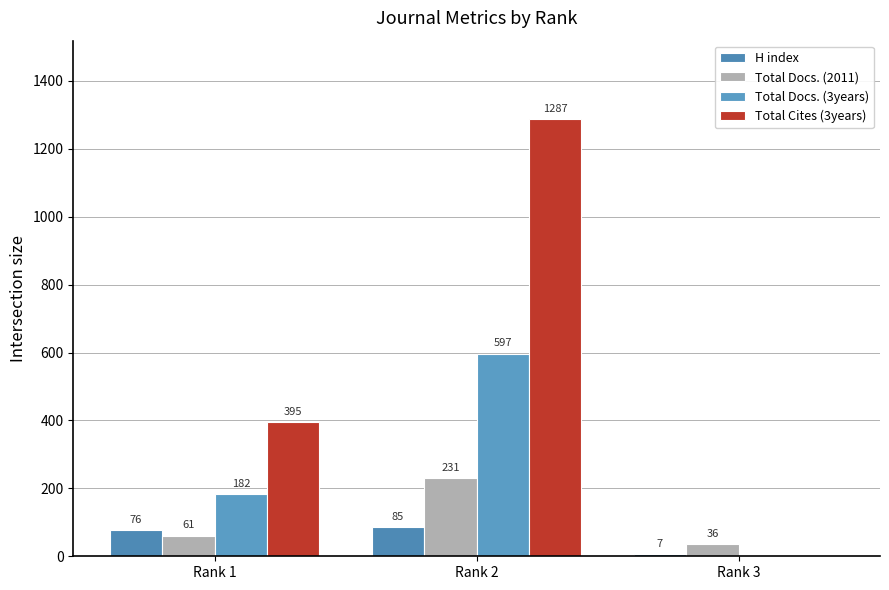

How many values in Total Docs. (3years) are above zero?

2